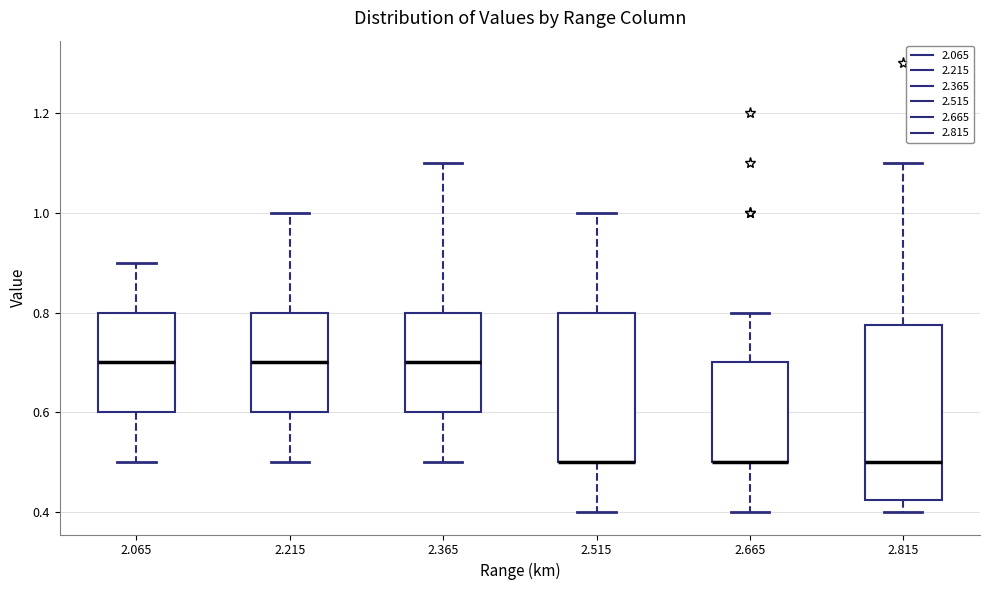

Which box is the tallest, from its lower edge to its upper edge?

2.815